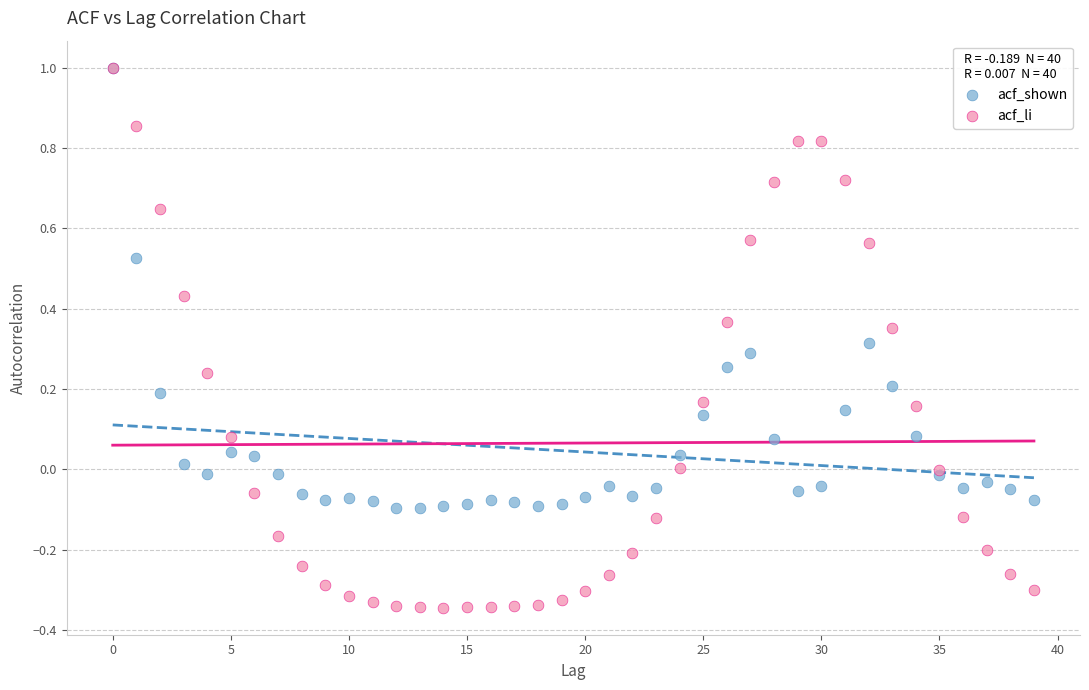

Which series contains the lowest Y value?

acf_li